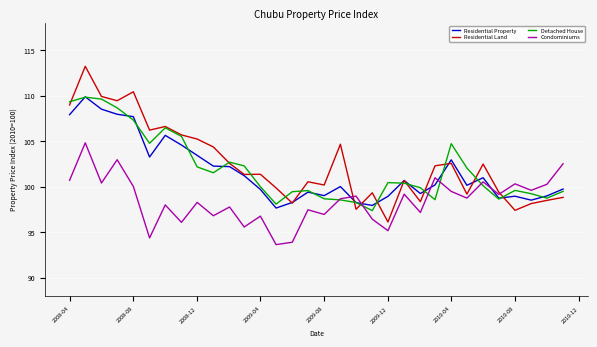

What are all the series names shown in the legend?

Residential Property, Residential Land, Detached House, Condominiums